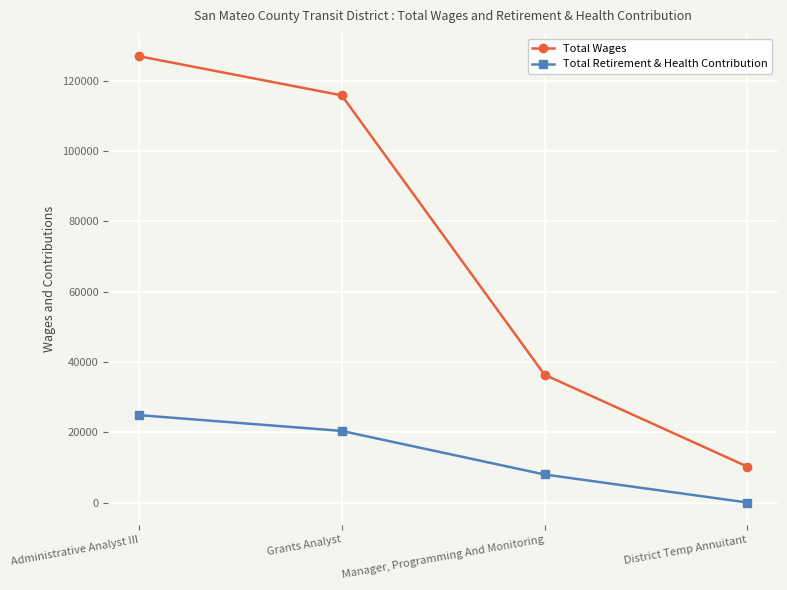

True or false: Total Retirement & Health Contribution and Total Wages cross at least once.

False